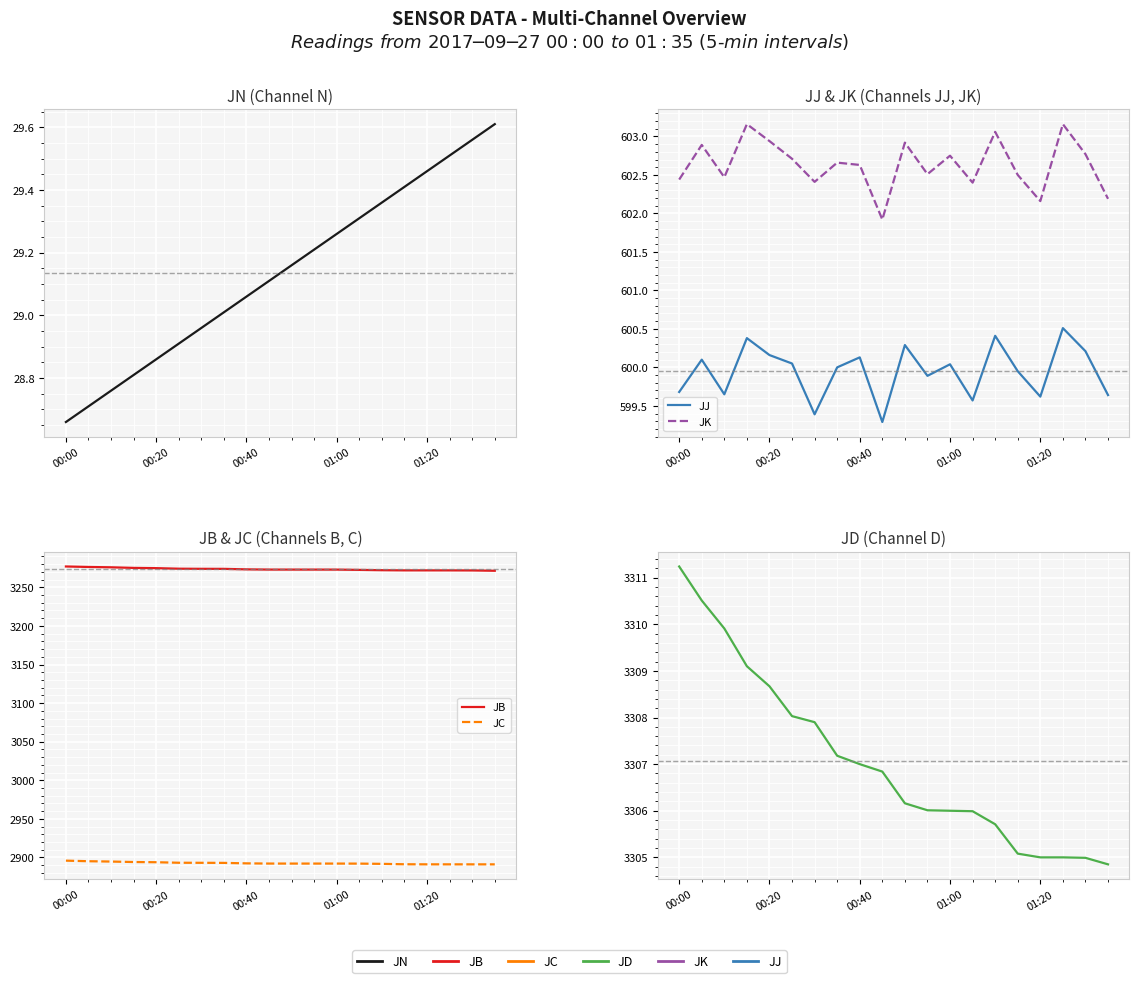

Is the value of JC at 15 greater than the value of JB at 17?

No